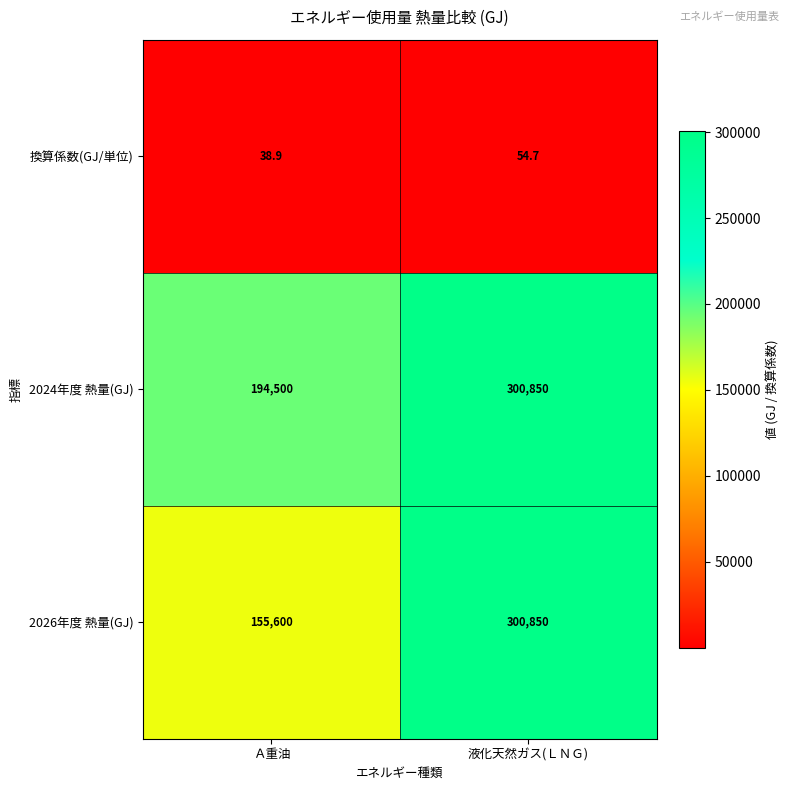

What is the sum of the 2026年度 熱量(GJ) values at 液化天然ガス(ＬＮＧ) and Ａ重油?

456450.0